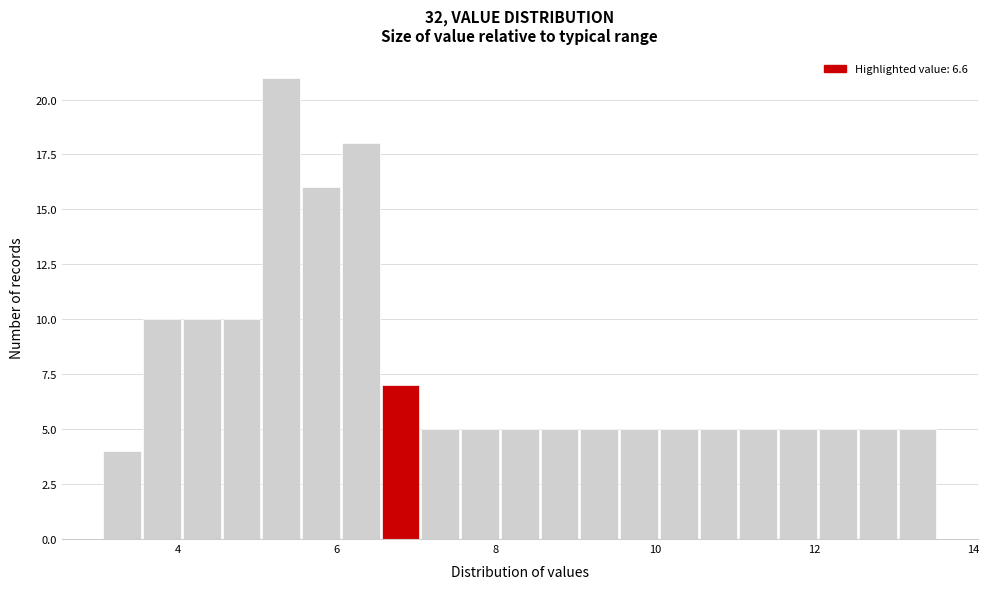

Read against the x-axis, roughly where is the centre of the tallest bar?

5.4